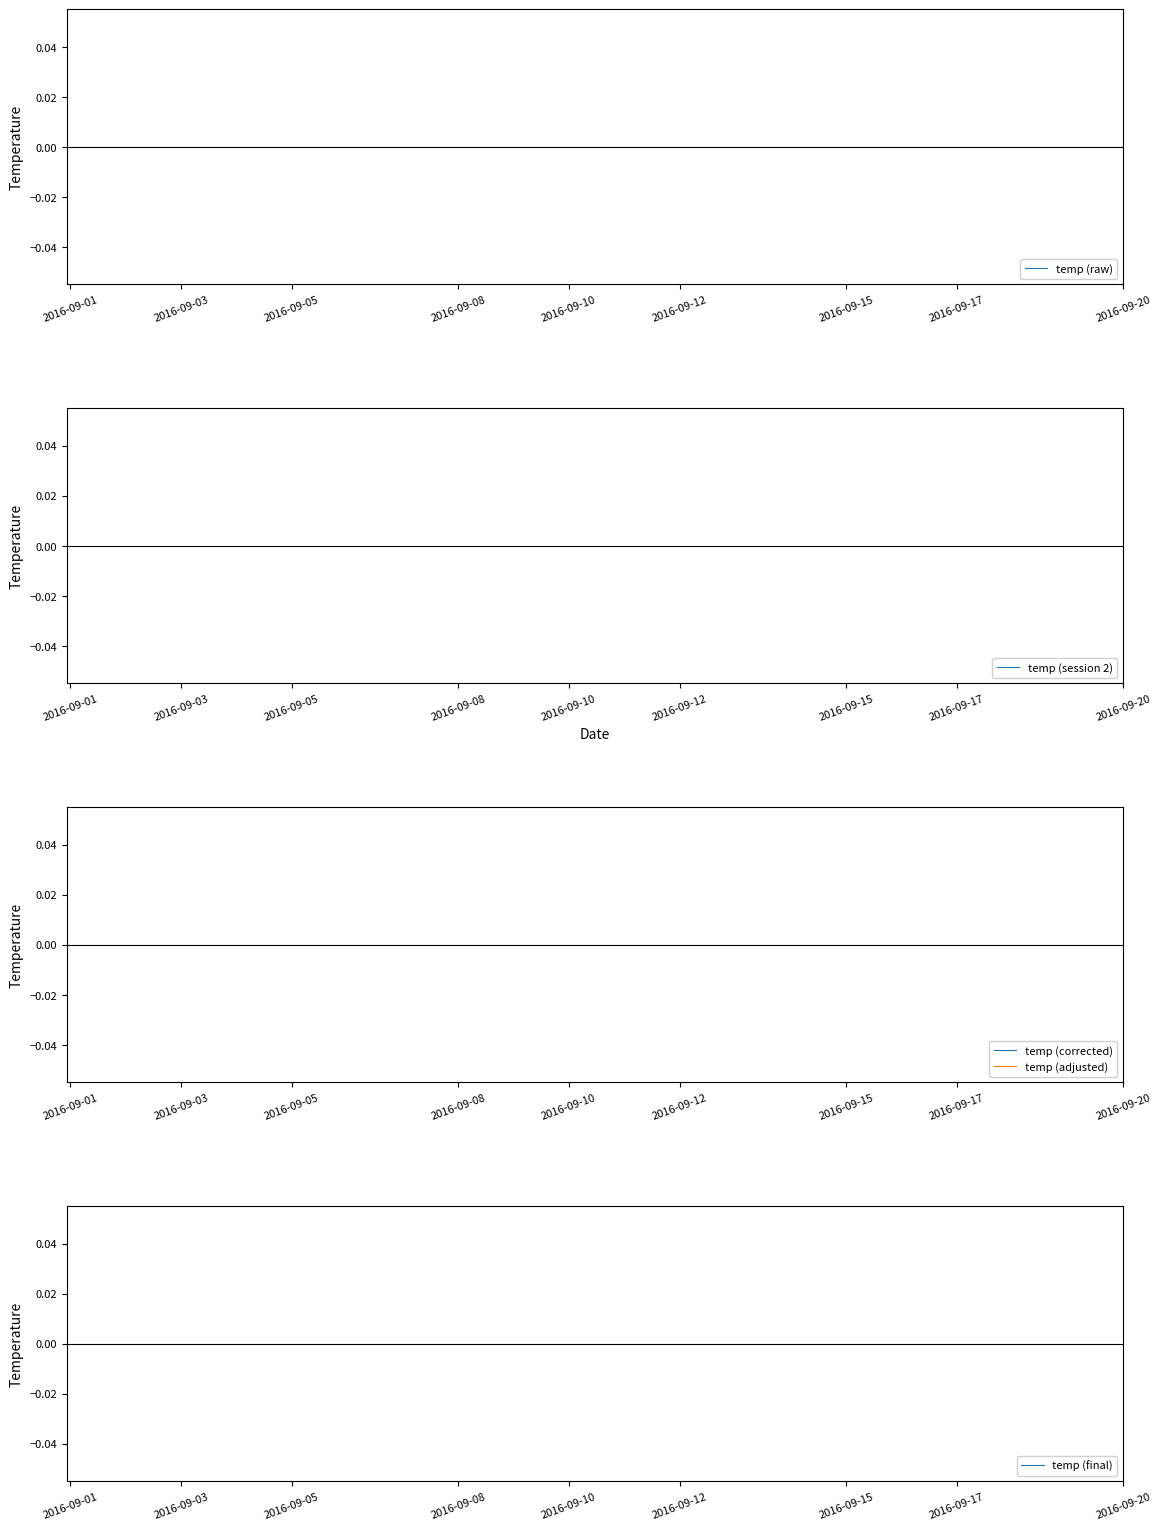

How many lines are shown in the chart?

5